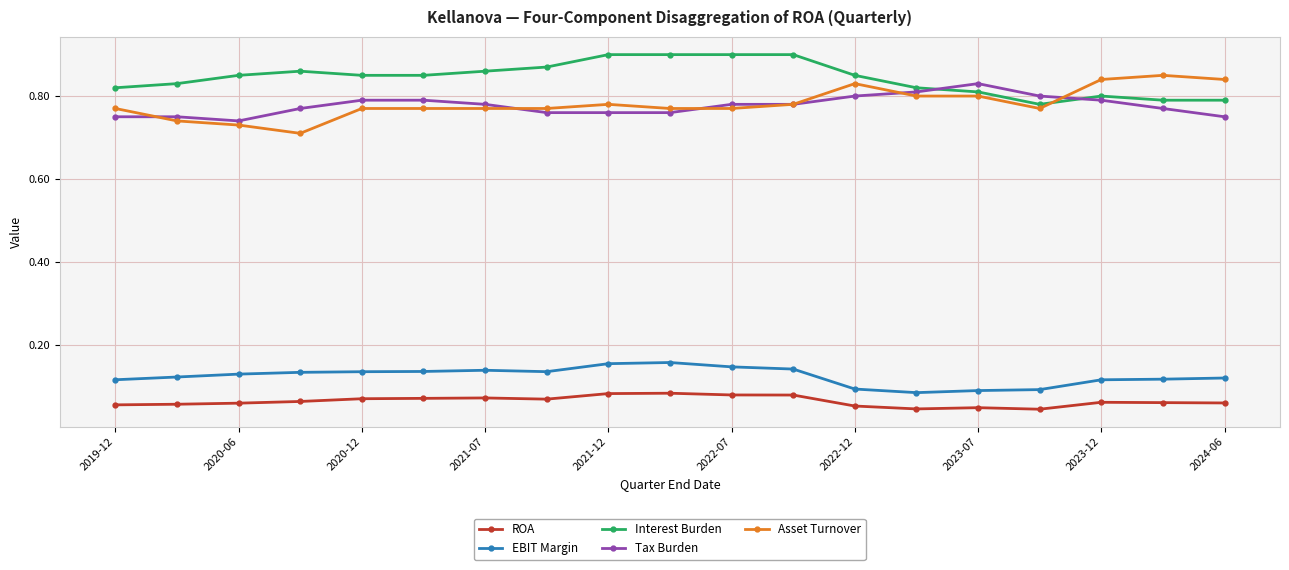

True or false: Asset Turnover and EBIT Margin intersect in this chart.

False